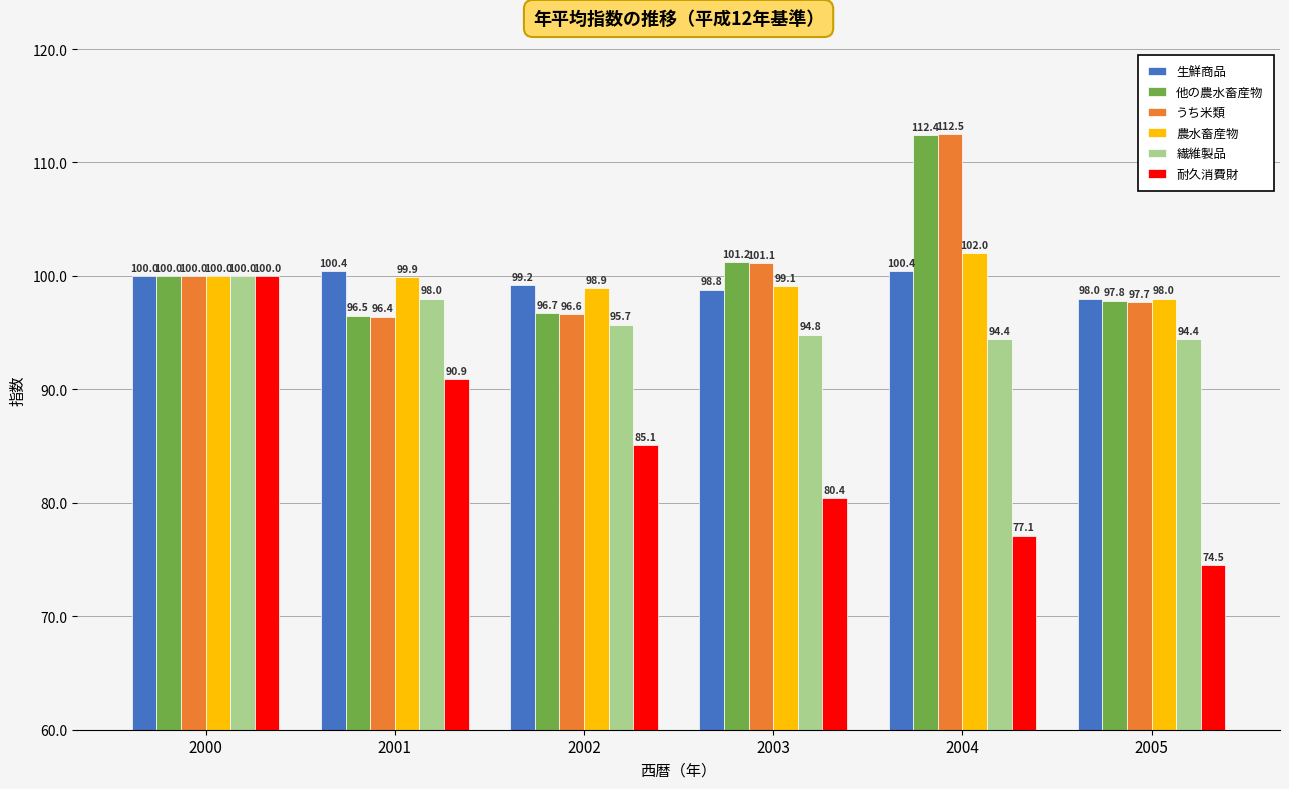

Reading left to right, what are all the values shown in this chart?

生鮮商品: 2000=100.0	2001=100.4	2002=99.2	2003=98.8	2004=100.4	2005=98.0
他の農水畜産物: 2000=100.0	2001=96.5	2002=96.7	2003=101.2	2004=112.4	2005=97.8
うち米類: 2000=100.0	2001=96.4	2002=96.6	2003=101.1	2004=112.5	2005=97.7
農水畜産物: 2000=100.0	2001=99.9	2002=98.9	2003=99.1	2004=102.0	2005=98.0
繊維製品: 2000=100.0	2001=98.0	2002=95.7	2003=94.8	2004=94.4	2005=94.4
耐久消費財: 2000=100.0	2001=90.9	2002=85.1	2003=80.4	2004=77.1	2005=74.5